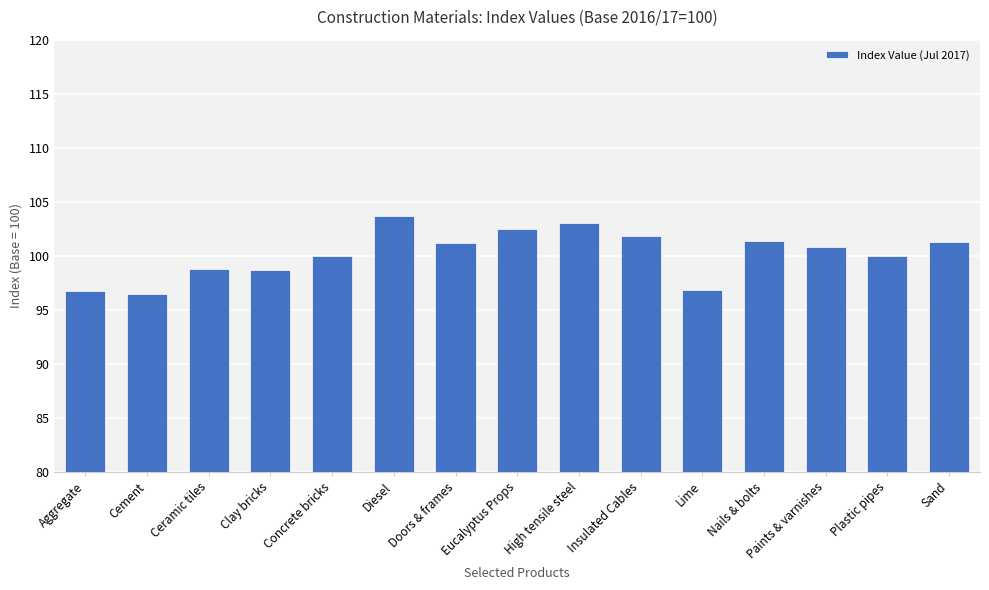

What is the greatest value displayed?

103.7